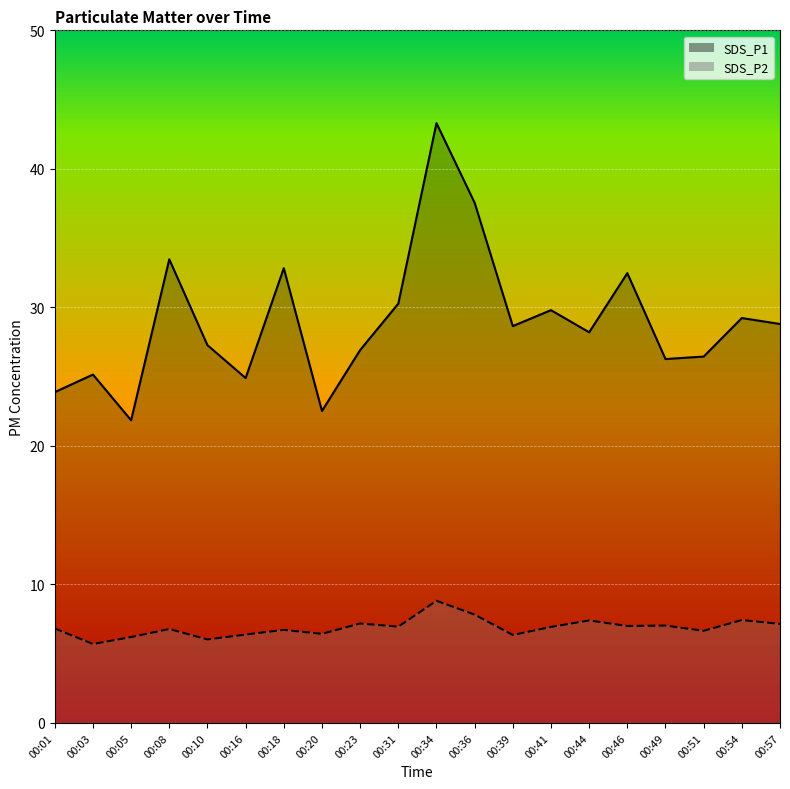

What is the greatest value displayed?

43.3